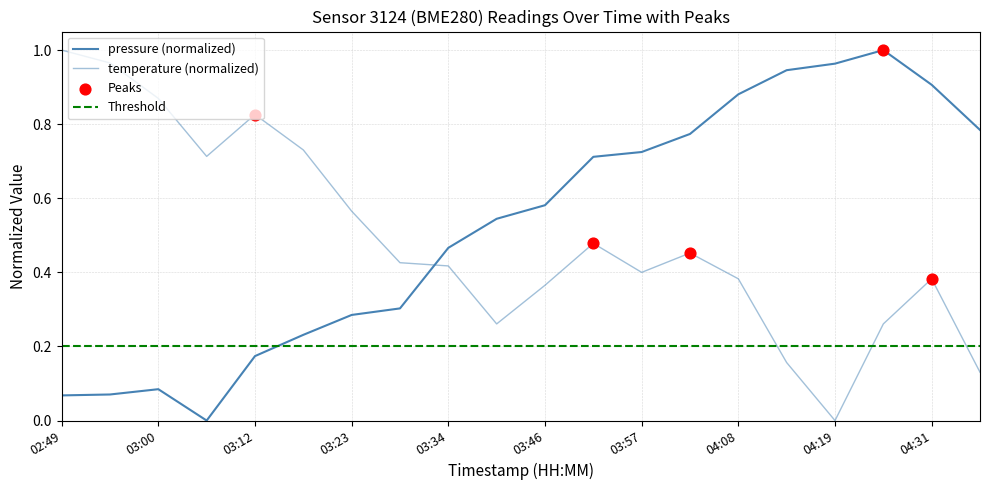

What is the total value across all series at 02:49?

1.1